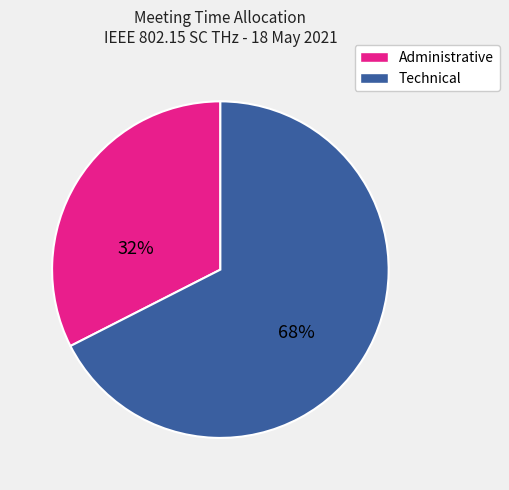

Is there any slice that represents more than half of the pie?

Yes